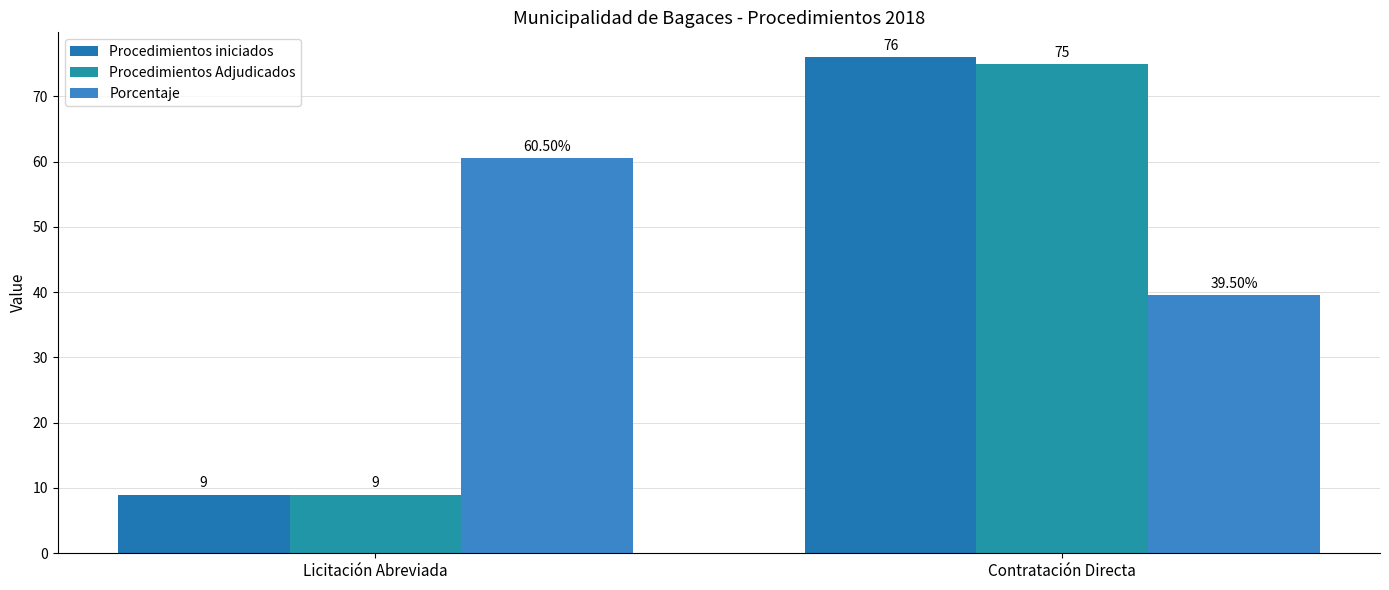

What is the maximum value for Procedimientos iniciados?

76.0